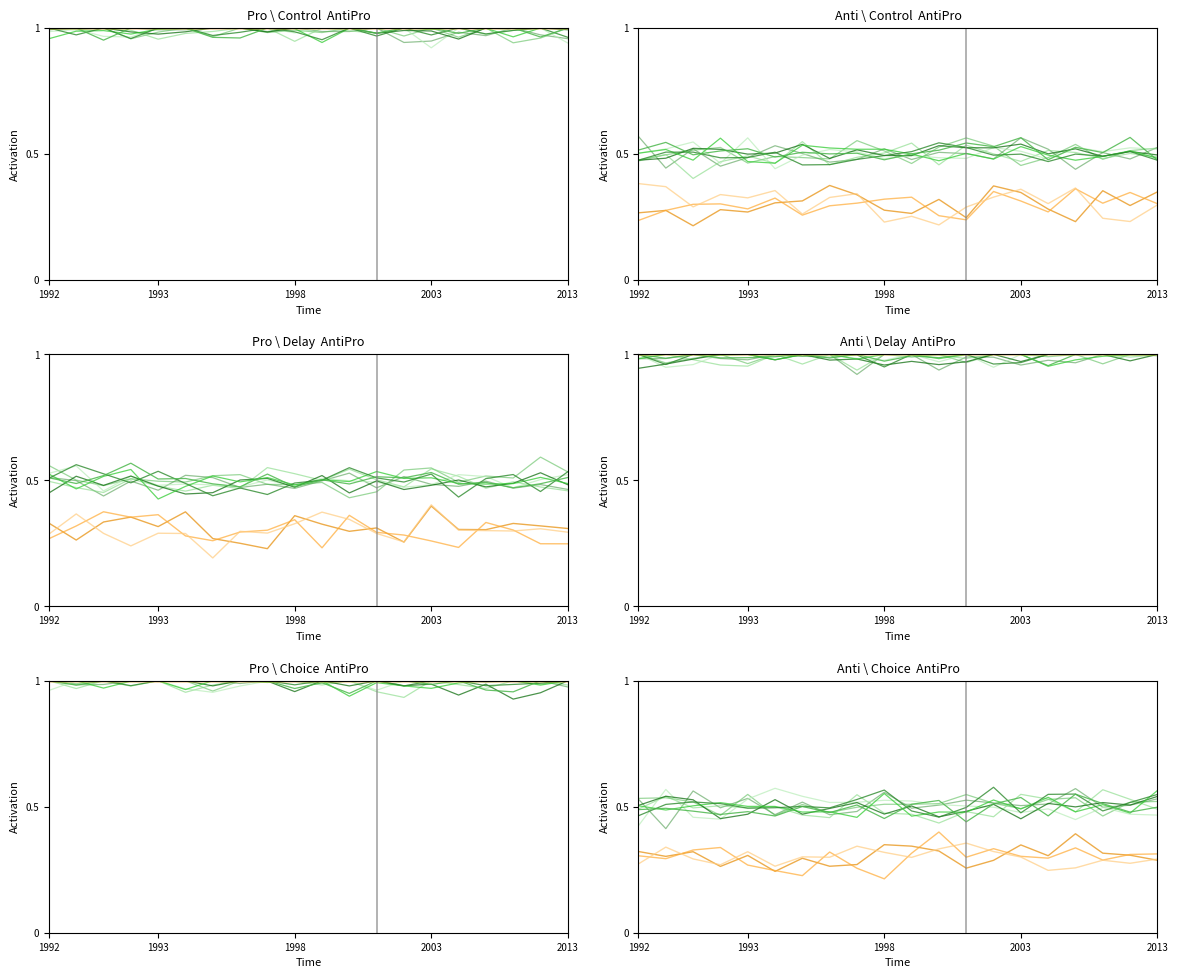

True or false: green_0 and orange_0 intersect in this chart.

False